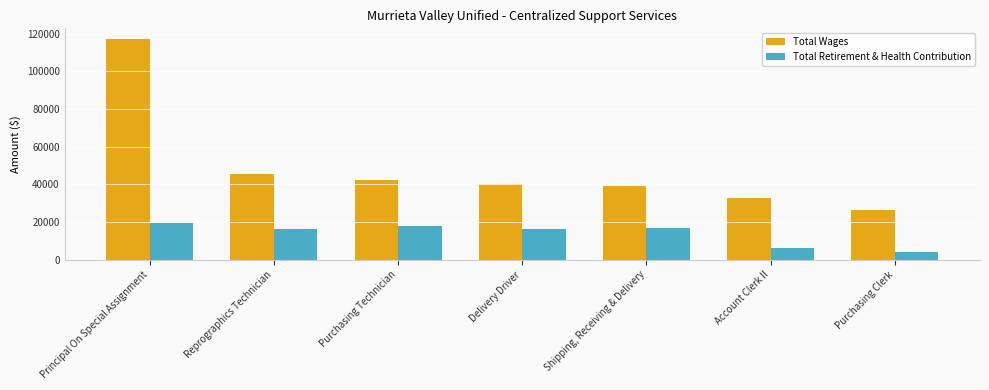

The value of Total Retirement & Health Contribution at Reprographics Technician is 16274. True or false?

True